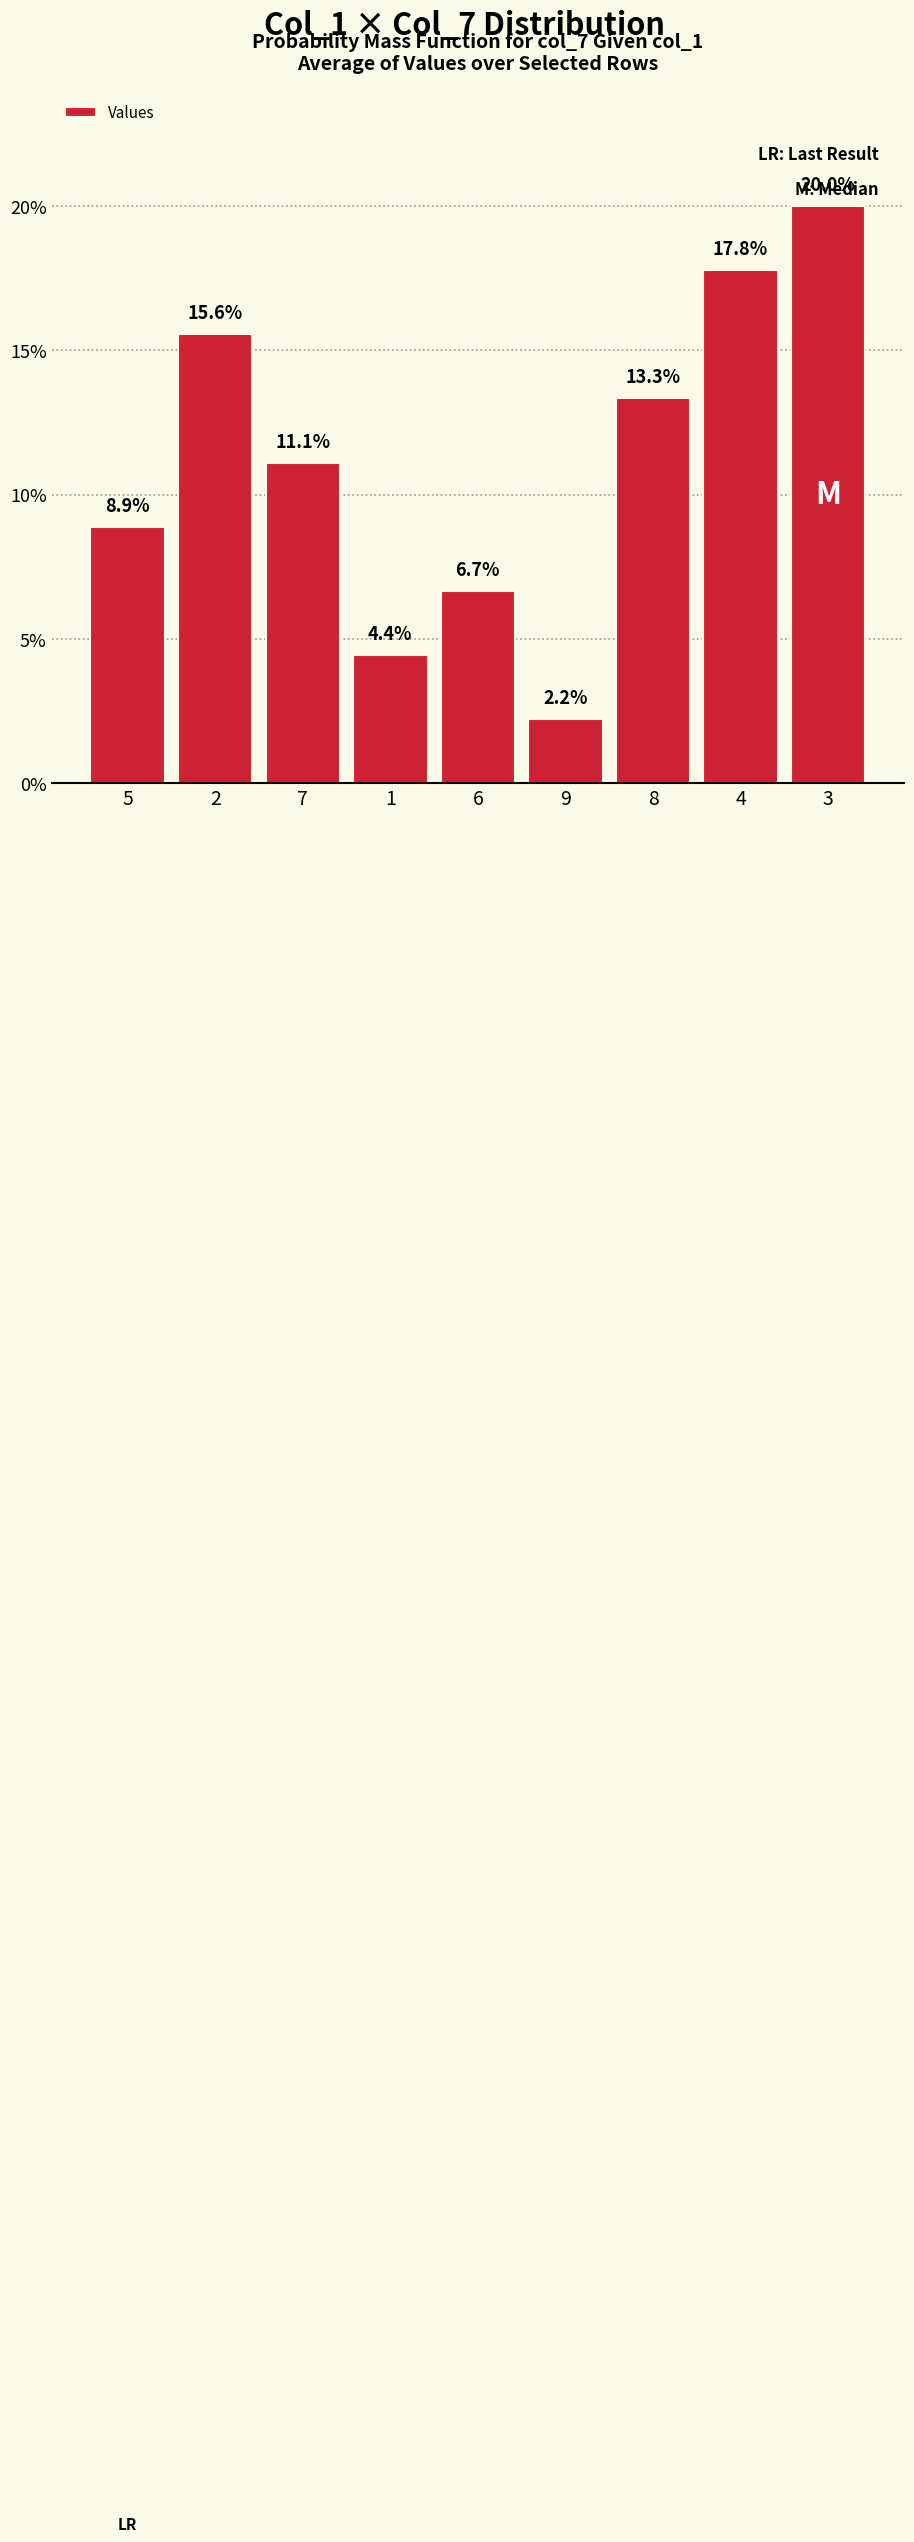

What is the change in value from 7 to 1?

-6.7